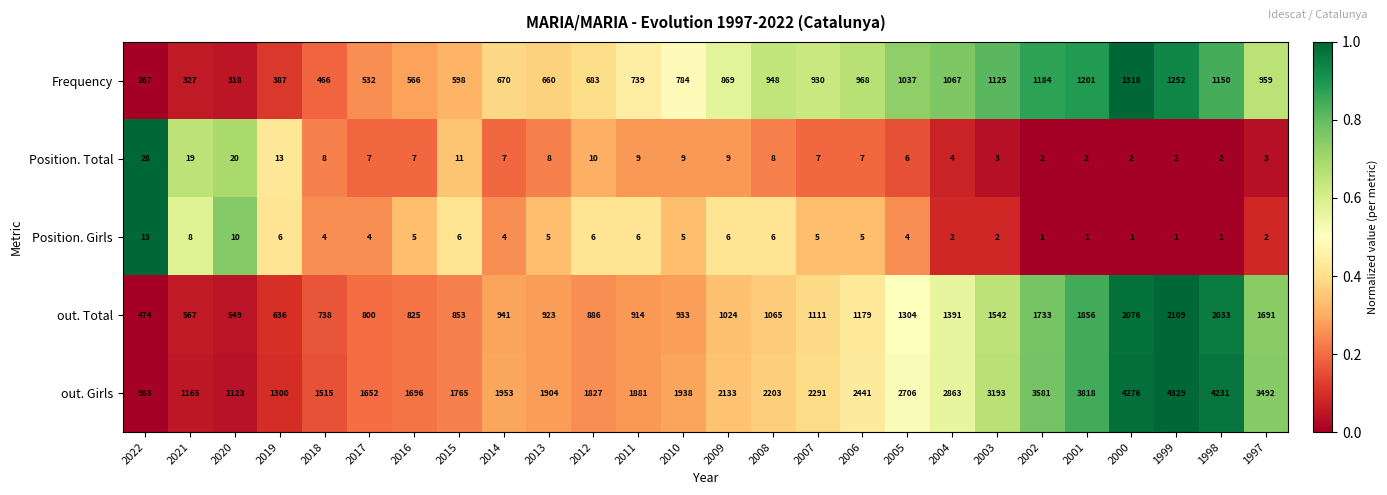

What is the sum of all Frequency values?

21005